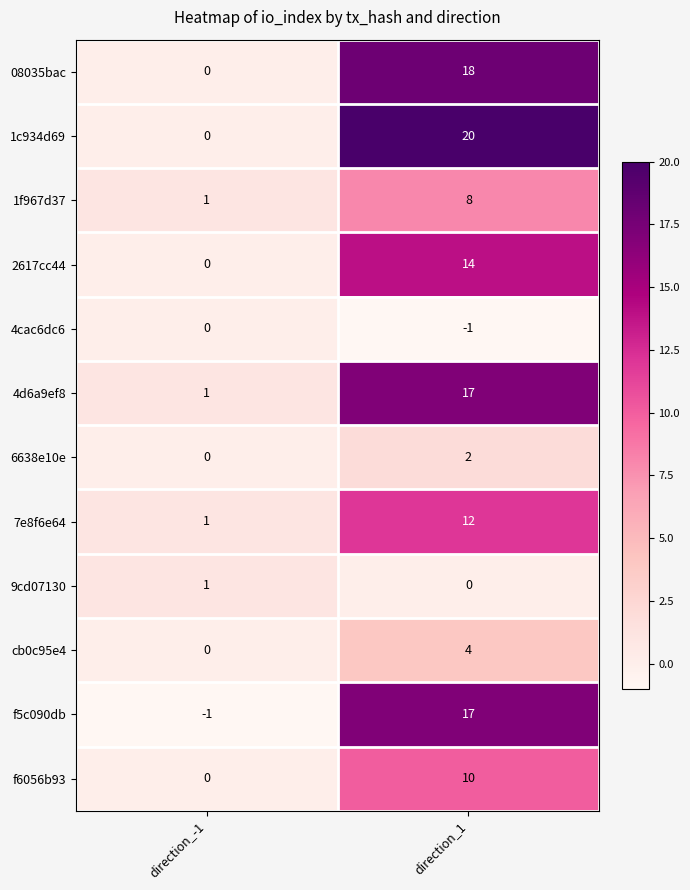

True or false: 7e8f6e64 has a value of 12 at direction_1.

True